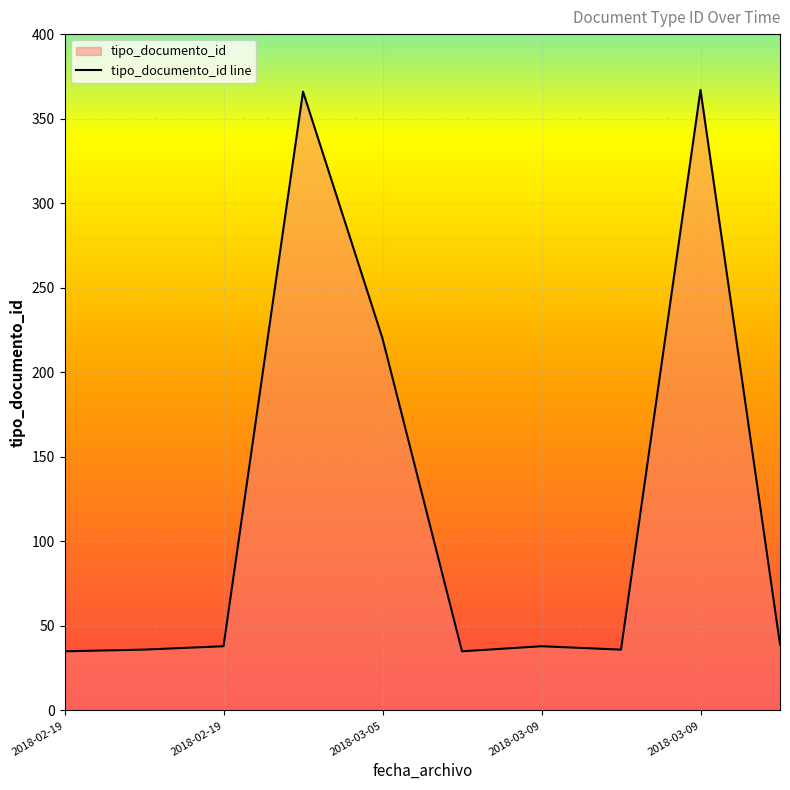

What is the difference between the values at 2018-02-19 14:33:16 and 2018-03-09 10:07:36?

329